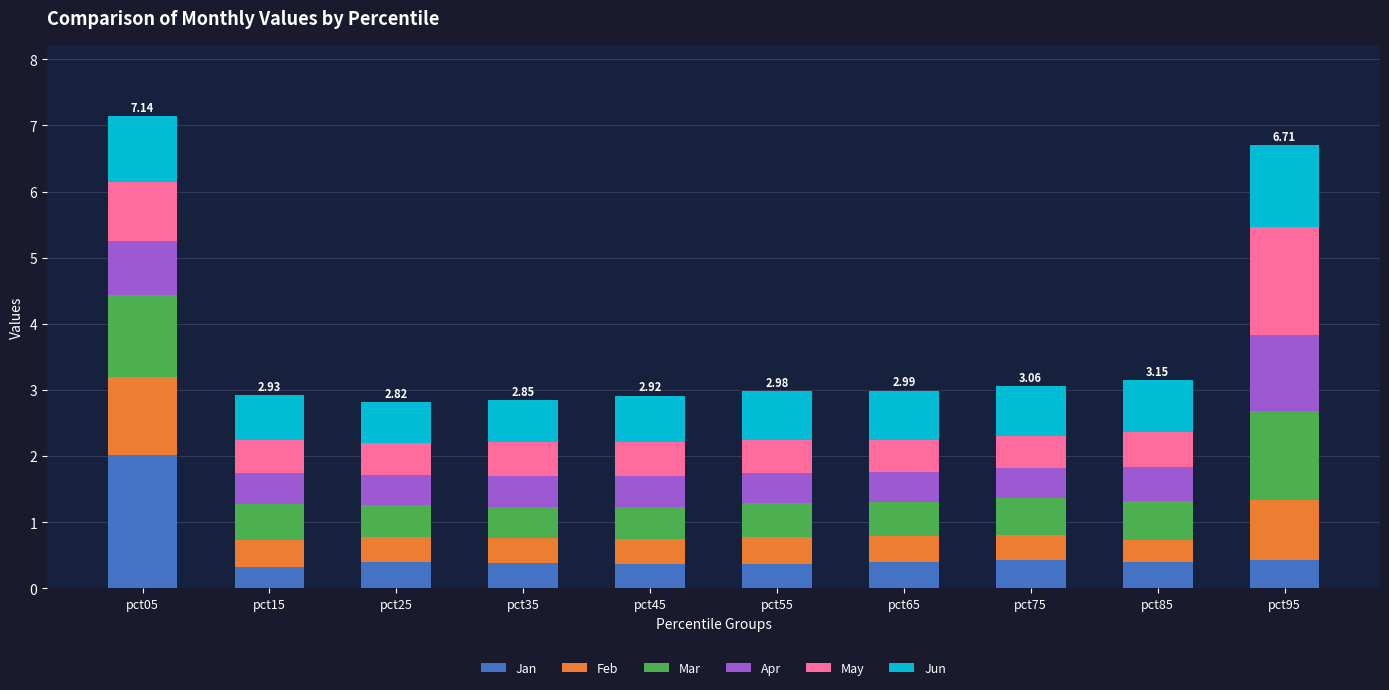

What is the total value across all series at pct15?

2.9